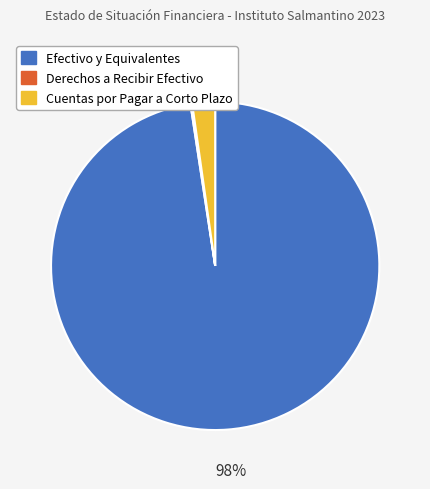

To the nearest percent, what is the average slice percentage?

33%